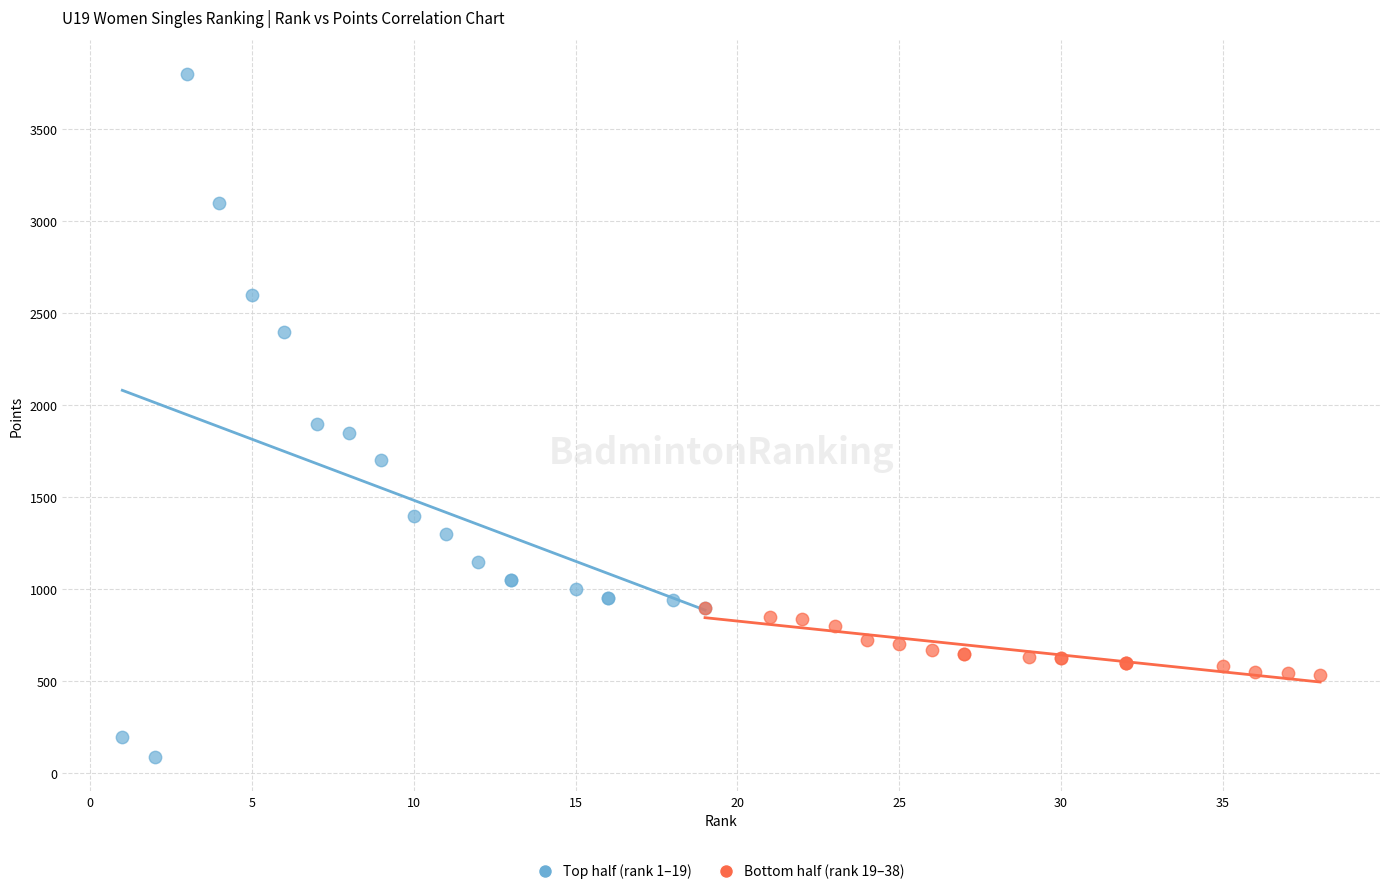

Which series contains the highest Y value?

Top half (rank 1–19)